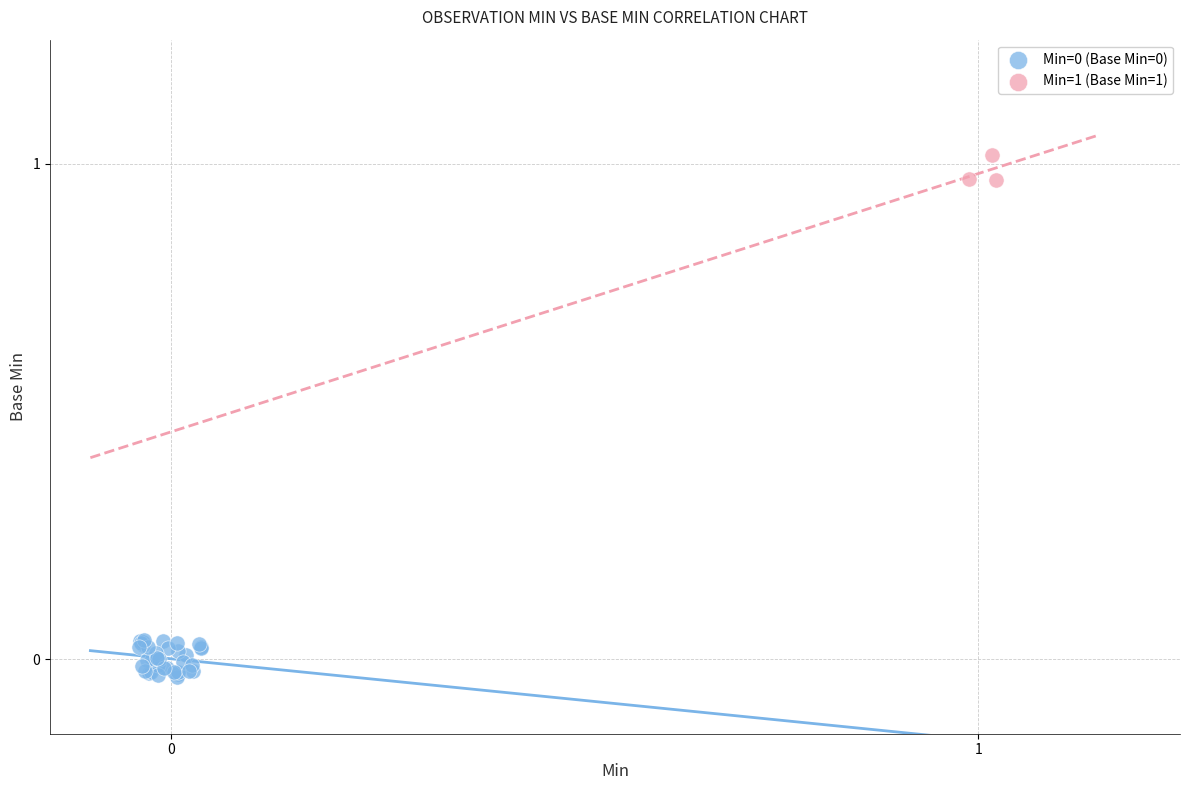

Which series contains the highest Y value?

Min=1 (Base Min=1)